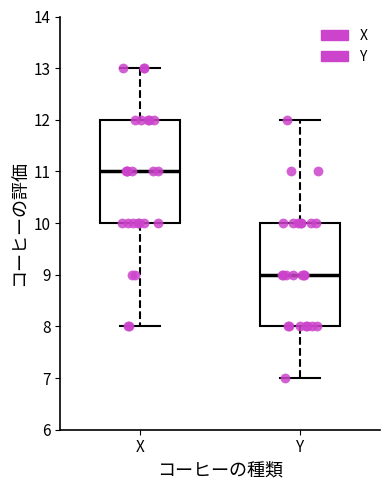

Where does the upper whisker of the box for X end on the y-axis? The values are not printed on the chart, so give them approximately, as read against the axis.

13